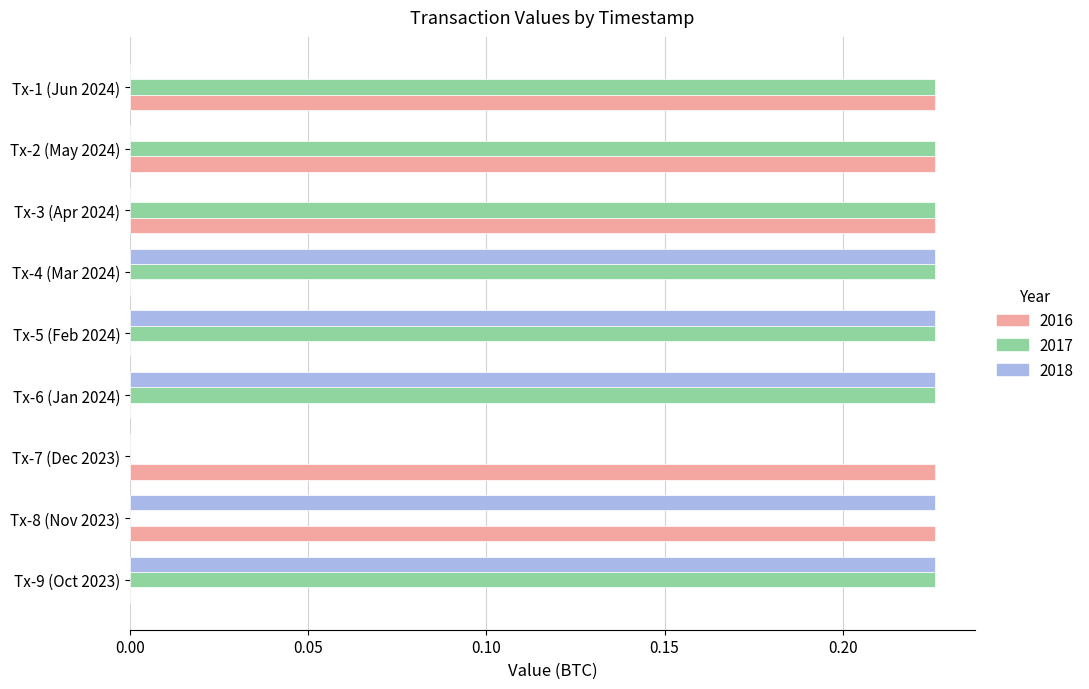

Is the value of 2018 at Tx-2 (May 2024) greater than the value of 2016 at Tx-7 (Dec 2023)?

No